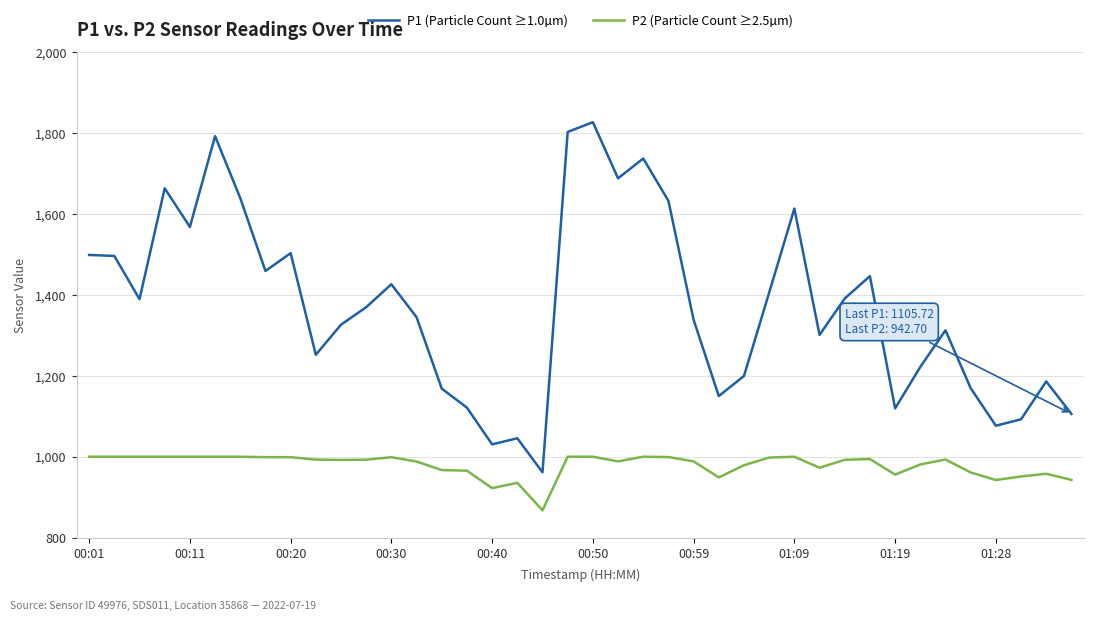

True or false: P1 (Particle Count ≥1.0µm) has more than 2 interior local peaks.

True